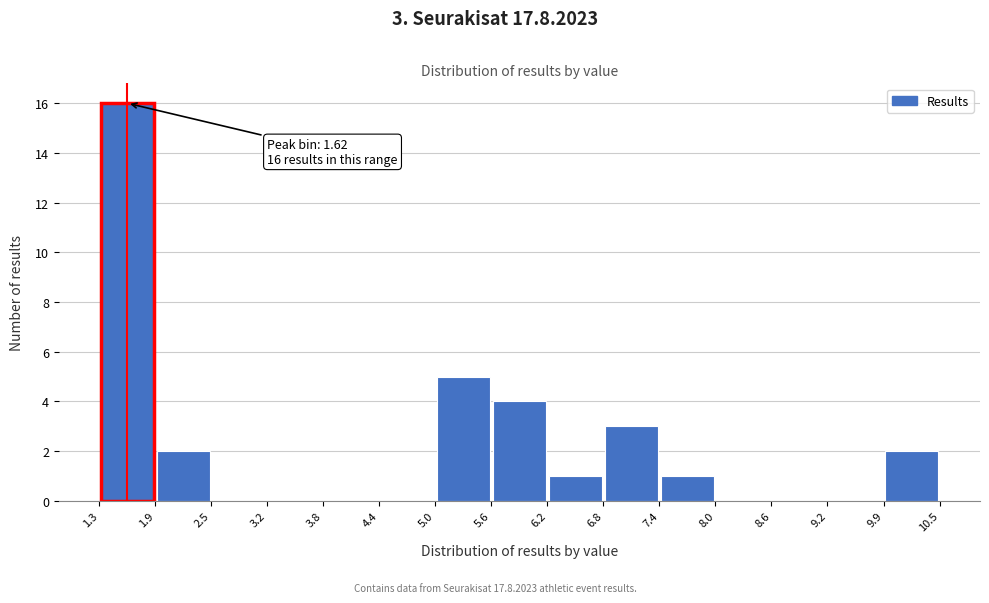

Which range on the x-axis has the tallest bar?

1.3 to 1.9